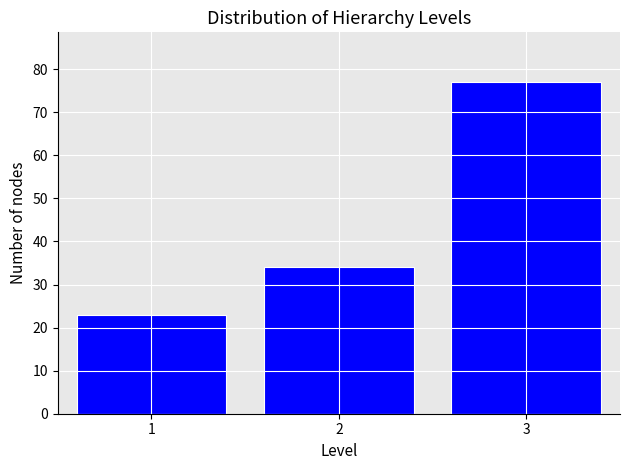

Reading left to right, what are all the values shown in this chart?

1=23	2=34	3=77